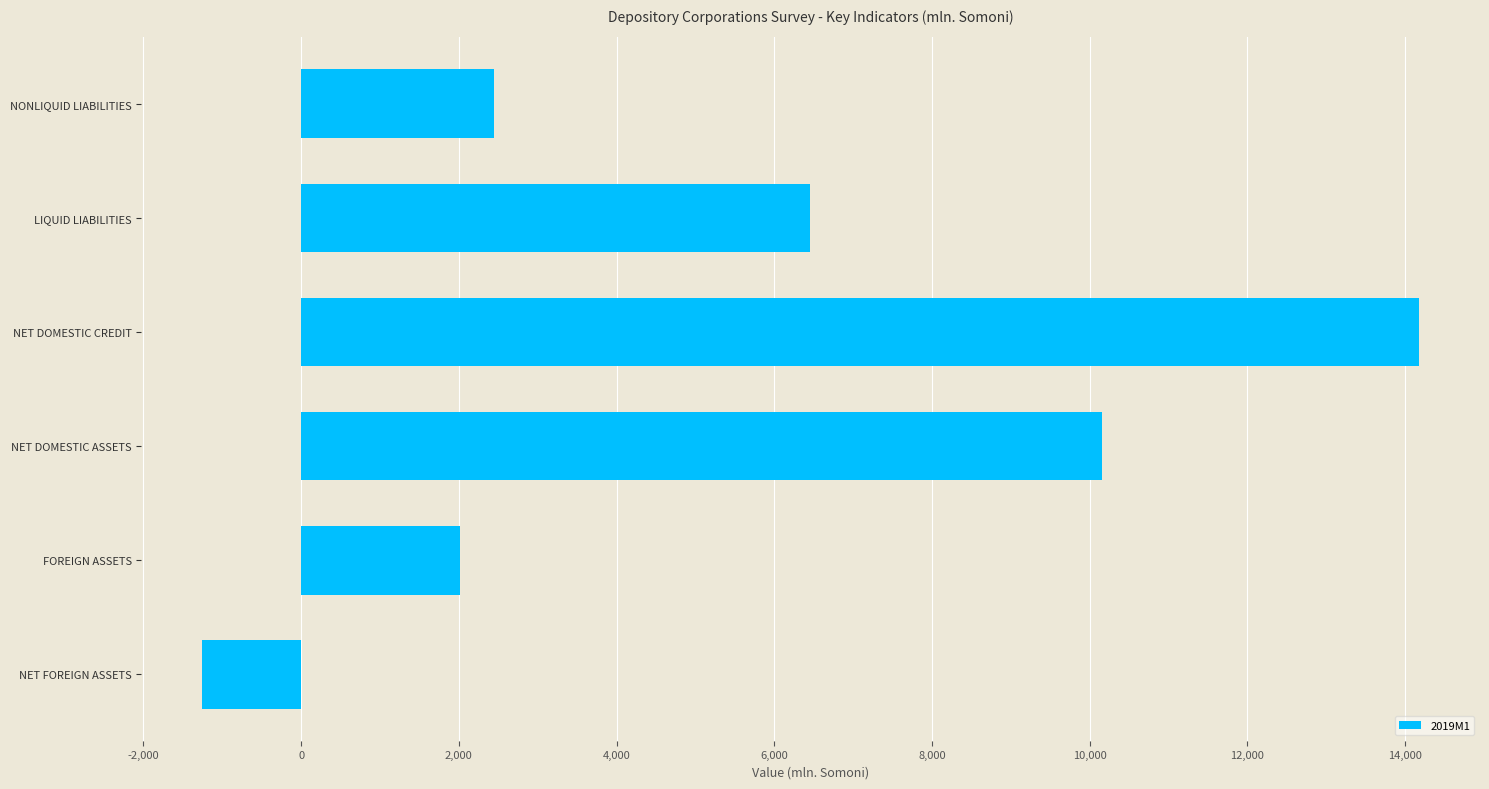

How many distinct data groups are displayed?

1